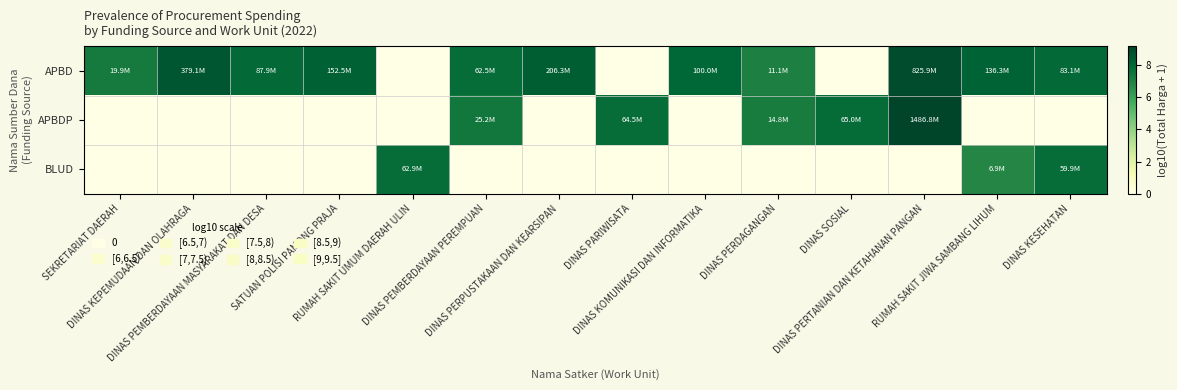

Which series has the largest range (max minus min)?

APBDP